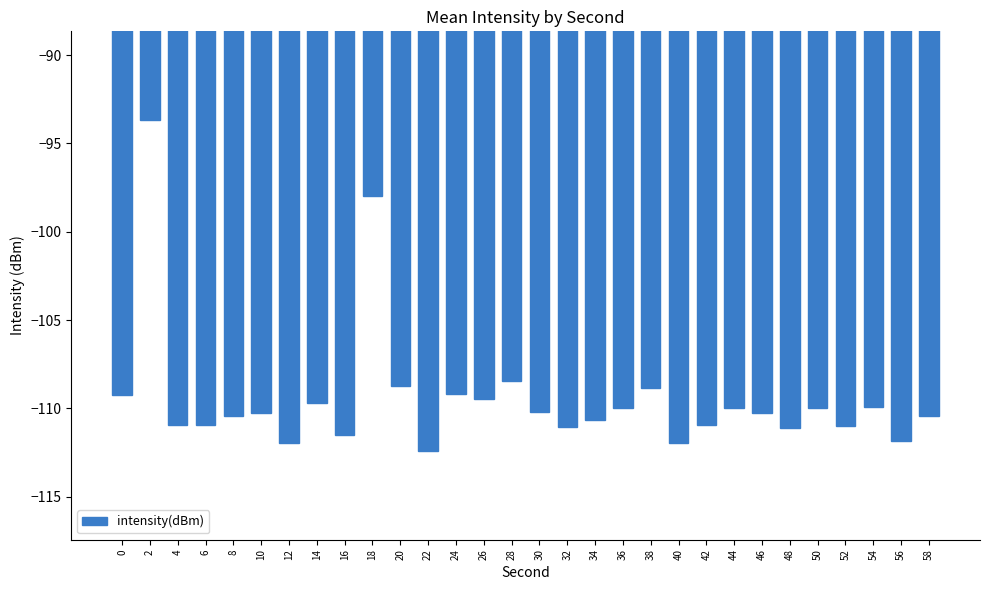

What value does the data have at 54?

-109.9